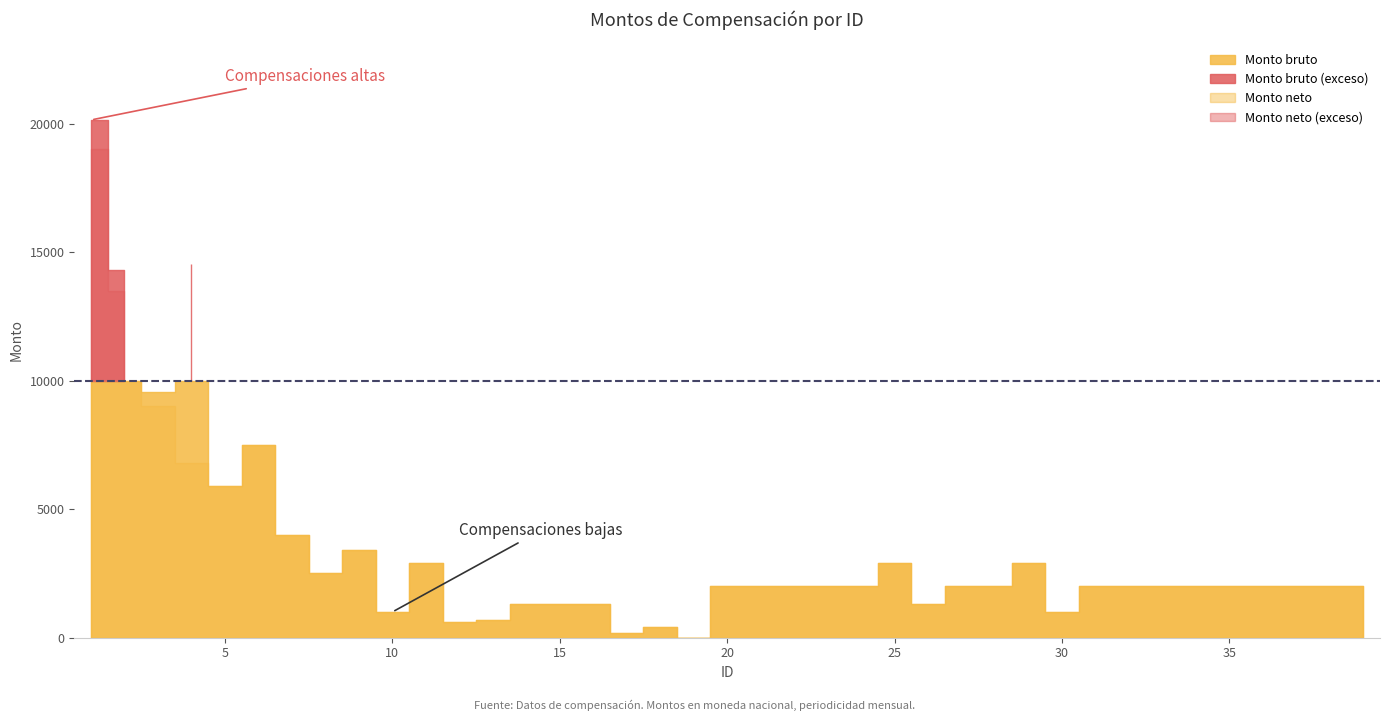

What is the value of the Monto neto point at the 17th from the left?

200